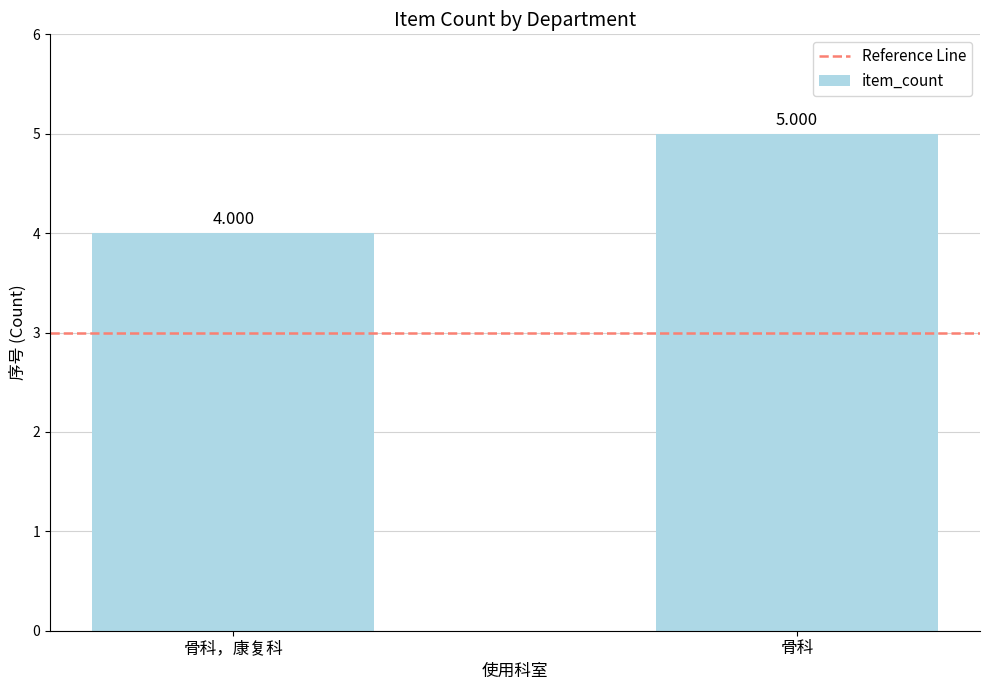

At which category does the chart reach its peak across all series?

骨科